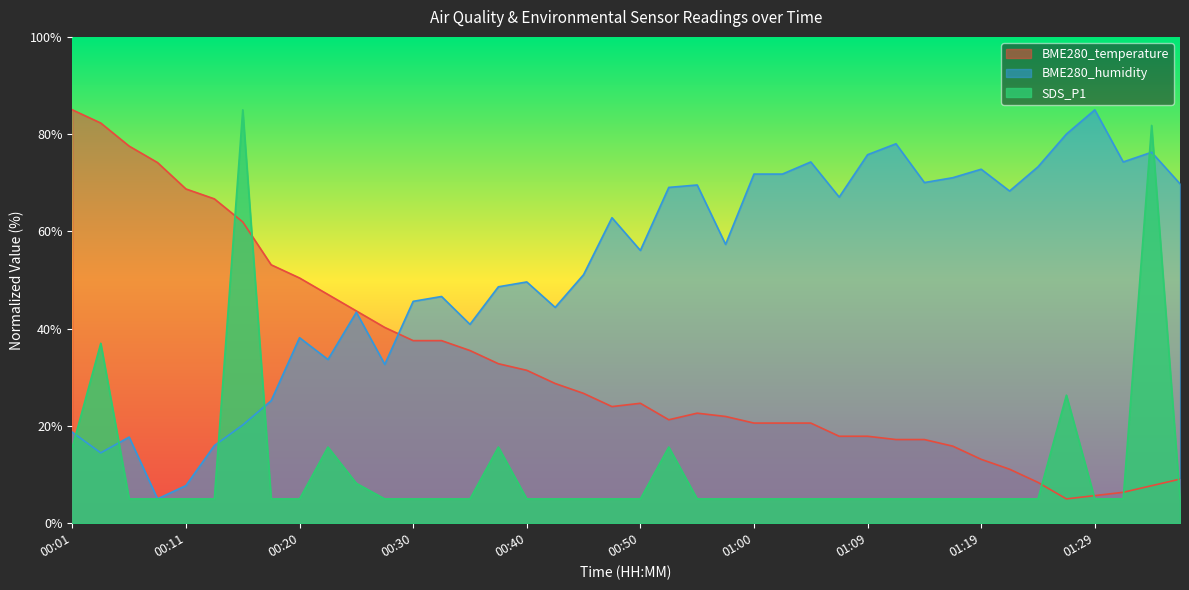

What is the difference between the maximum and minimum values in the BME280_temperature series?

80.0